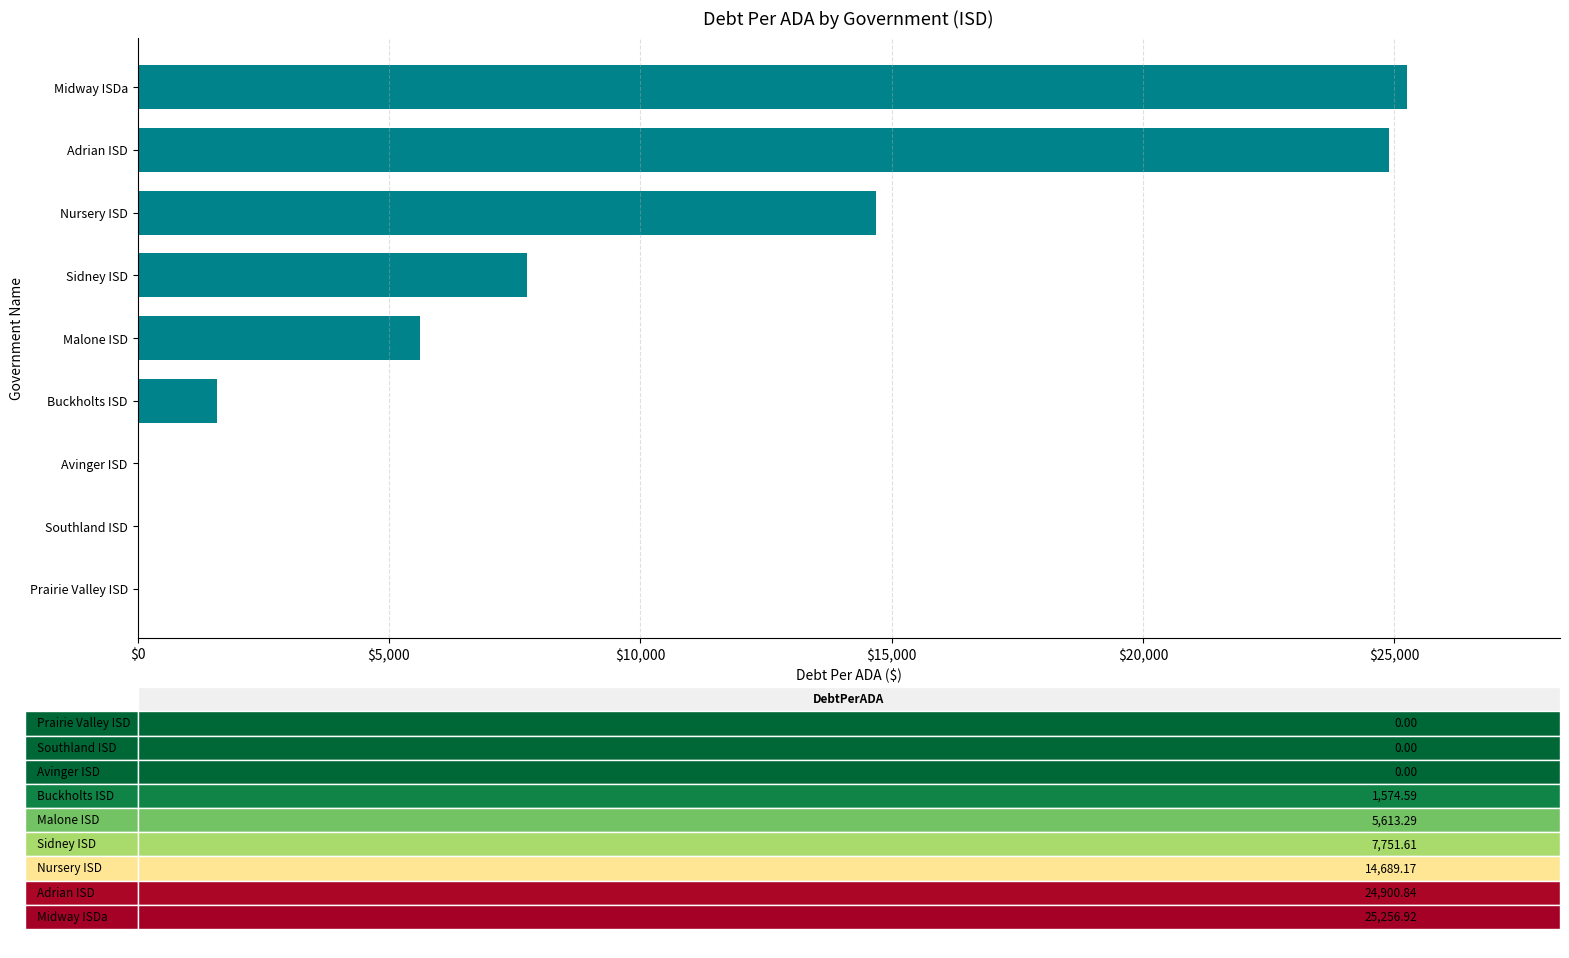

What is the maximum value shown in the chart?

25256.9